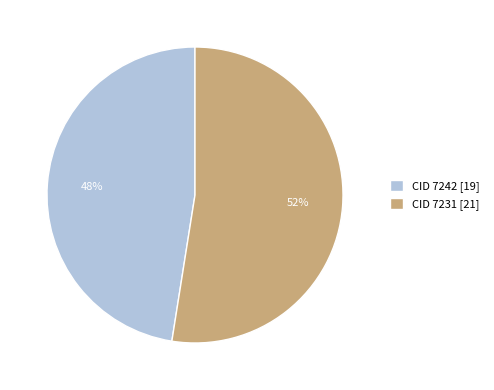

How many segments does this pie chart have?

2